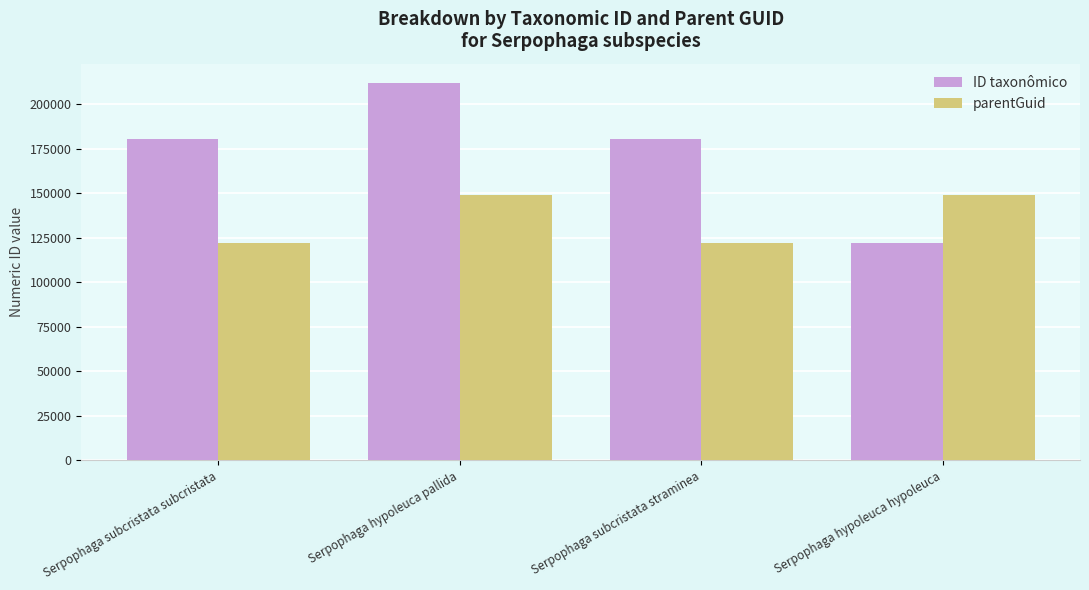

List the series in order of their overall mean, lowest first.

parentGuid, ID taxonômico